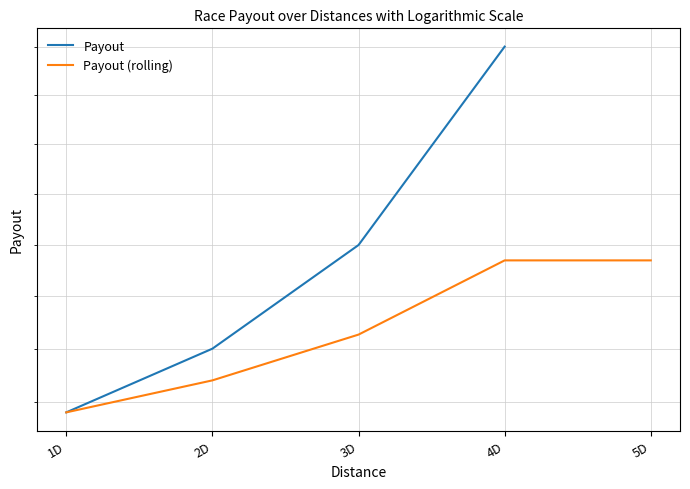

True or false: Payout (rolling) has a value of 24.2 at 3D.

False